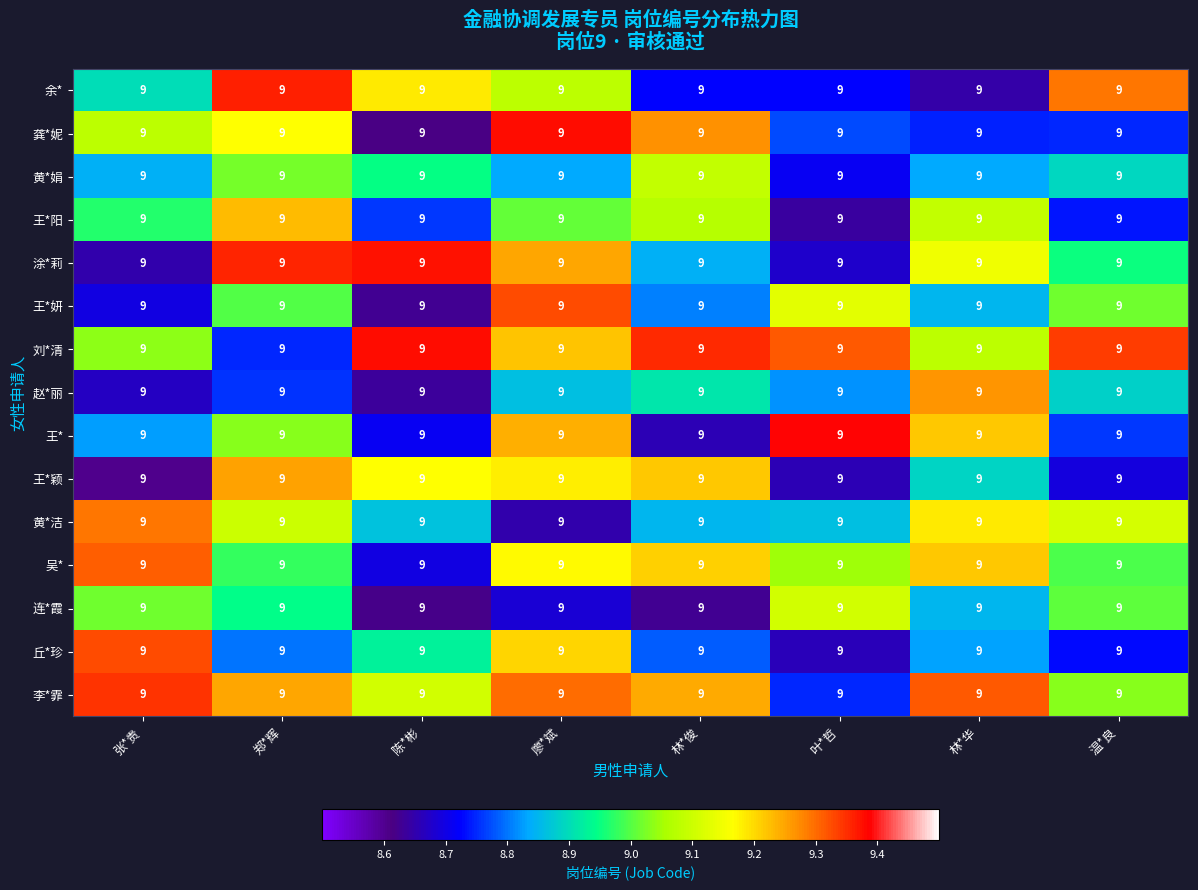

Which label corresponds to the smallest value in the chart?

张*贵